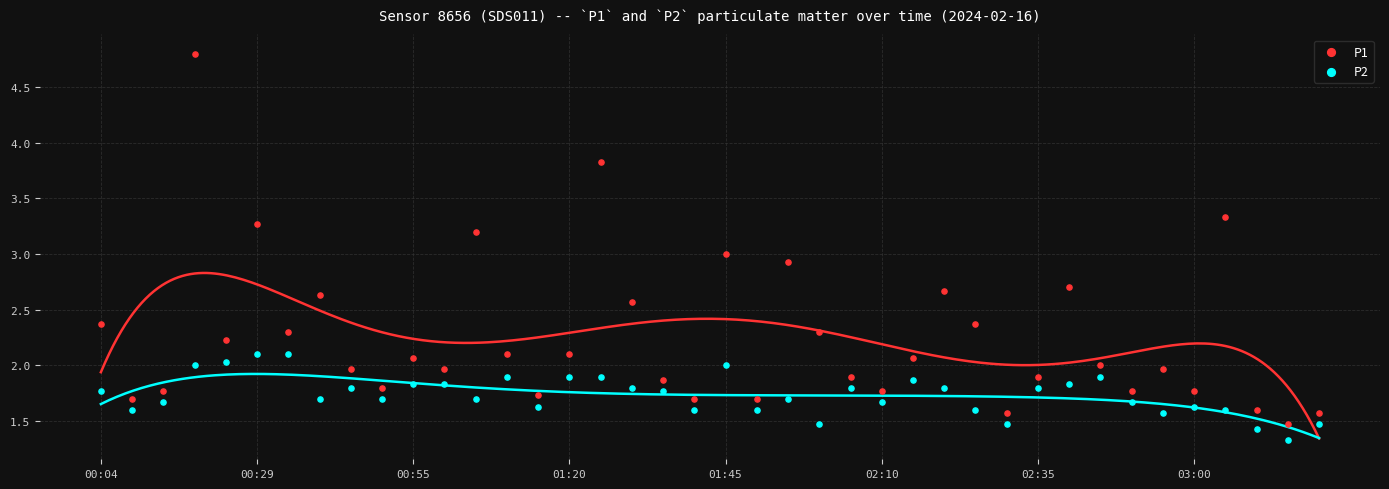

Which series reaches the maximum Y coordinate?

P1